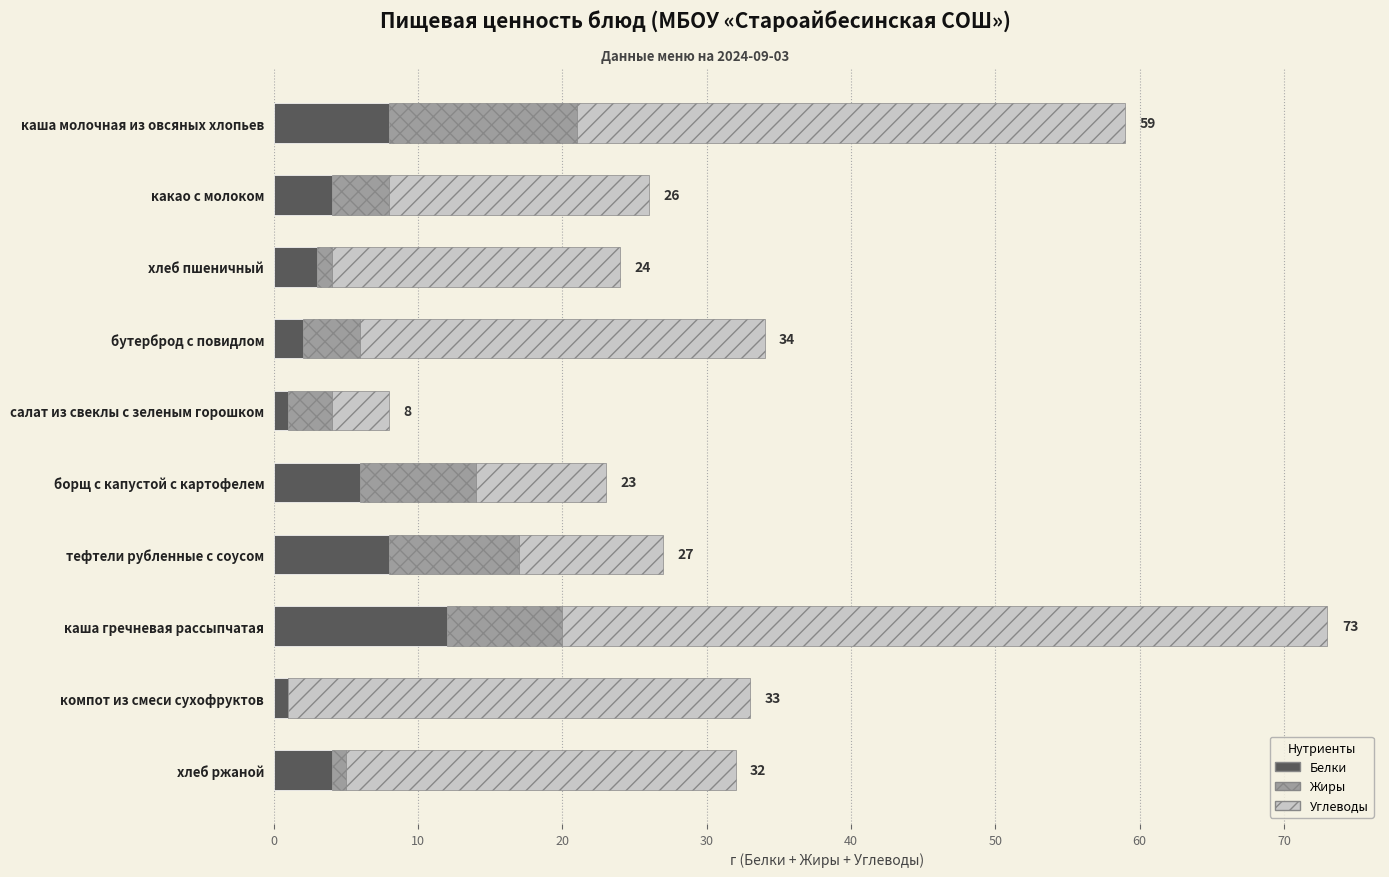

True or false: Белки has a value of 8 at тефтели рубленные с соусом.

True